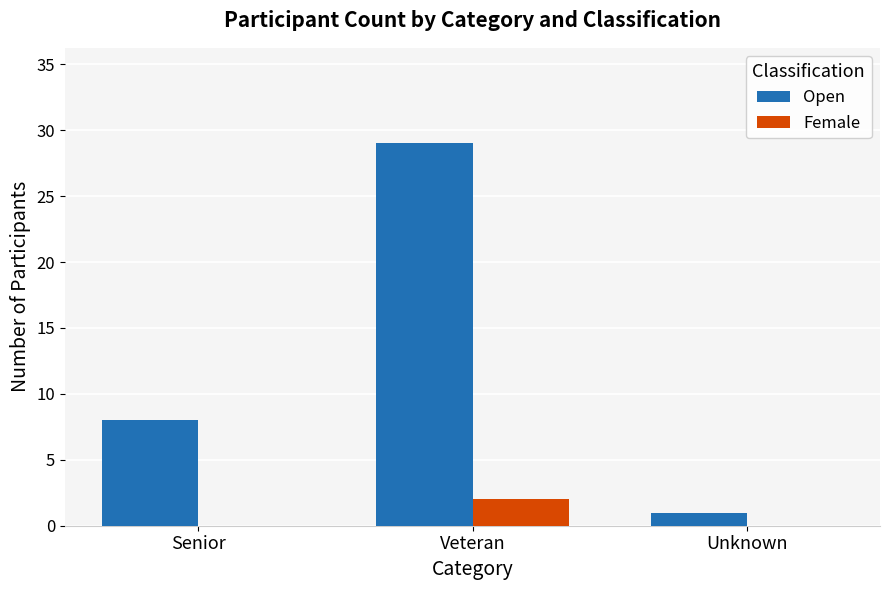

What is the spread (max minus min) of values at Veteran?

27